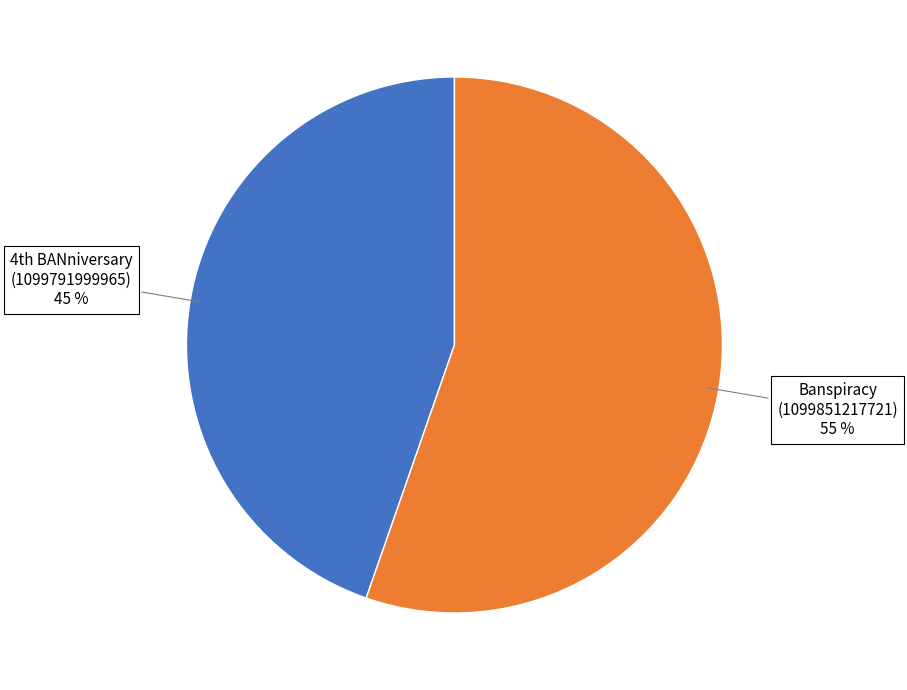

Which category has the smallest portion of the pie?

4th BANniversary (1099791999965)